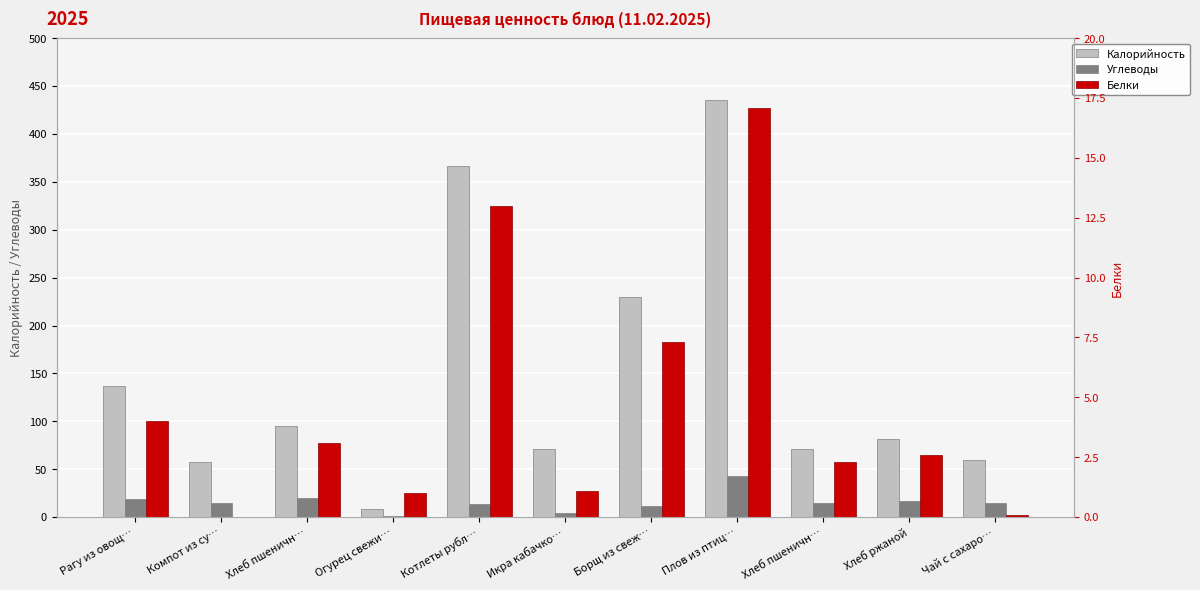

Where is Белки nearest to the value 8?

Борщ из свеж…